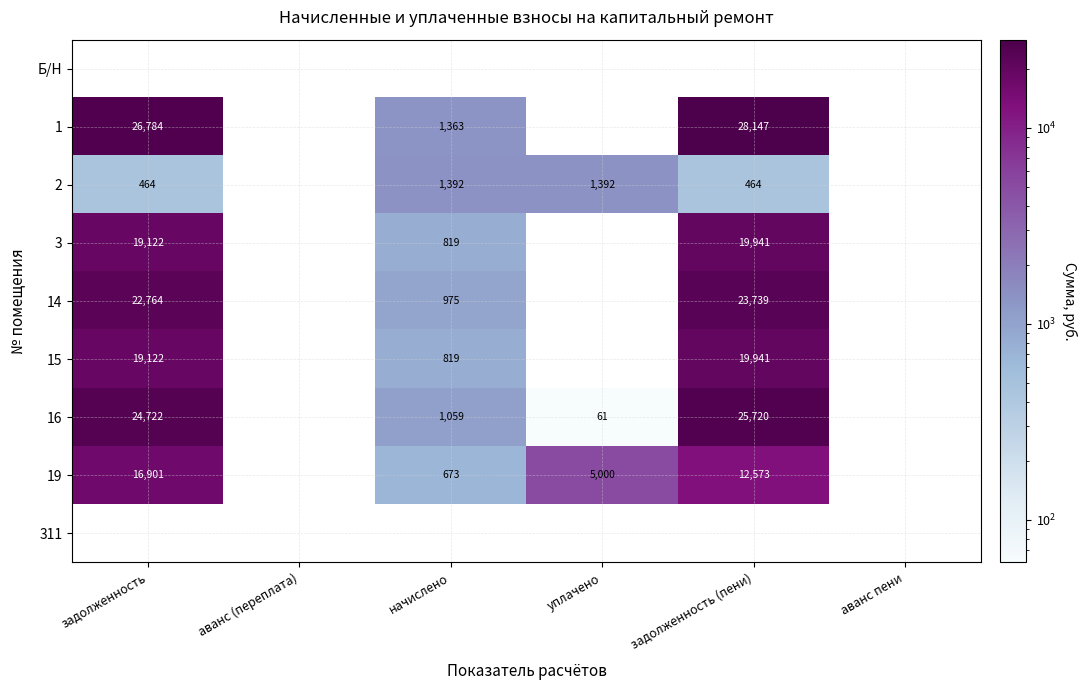

True or false: 19 has a value of 5000 at уплачено.

True